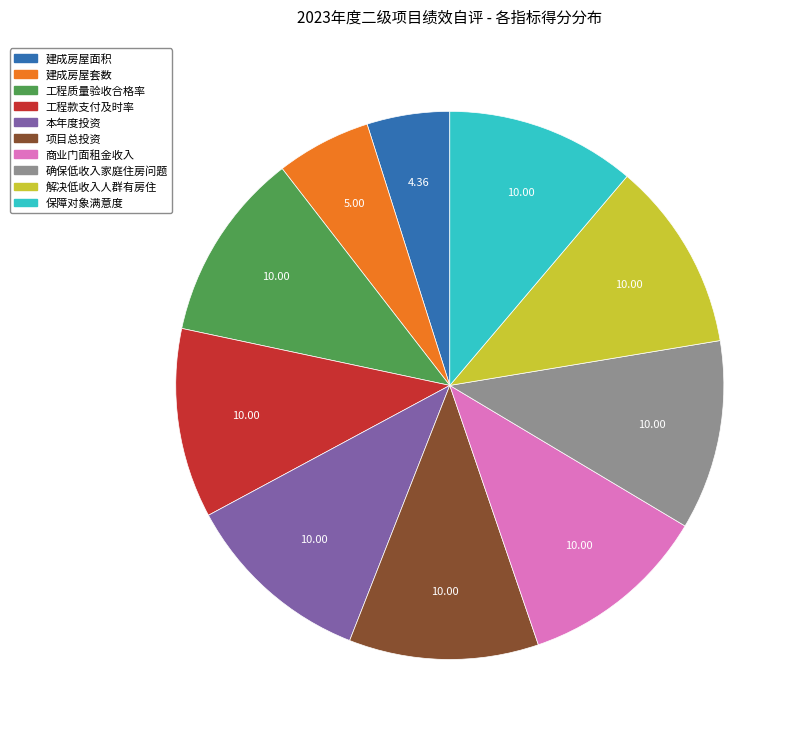

Is the sum of 商业门面租金收入 and 本年度投资 greater than half?

No